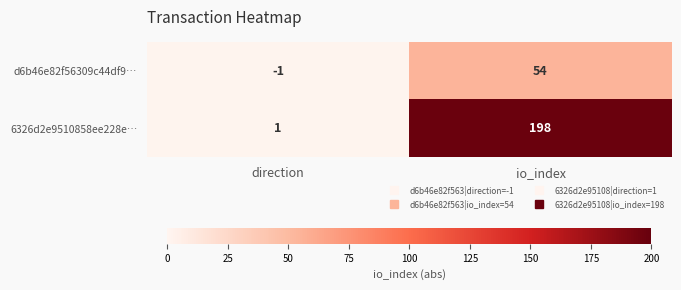

Reading left to right, transcribe all the data shown in this chart.

d6b46e82f56309c44df9…: -1	54
6326d2e9510858ee228e…: 1	198